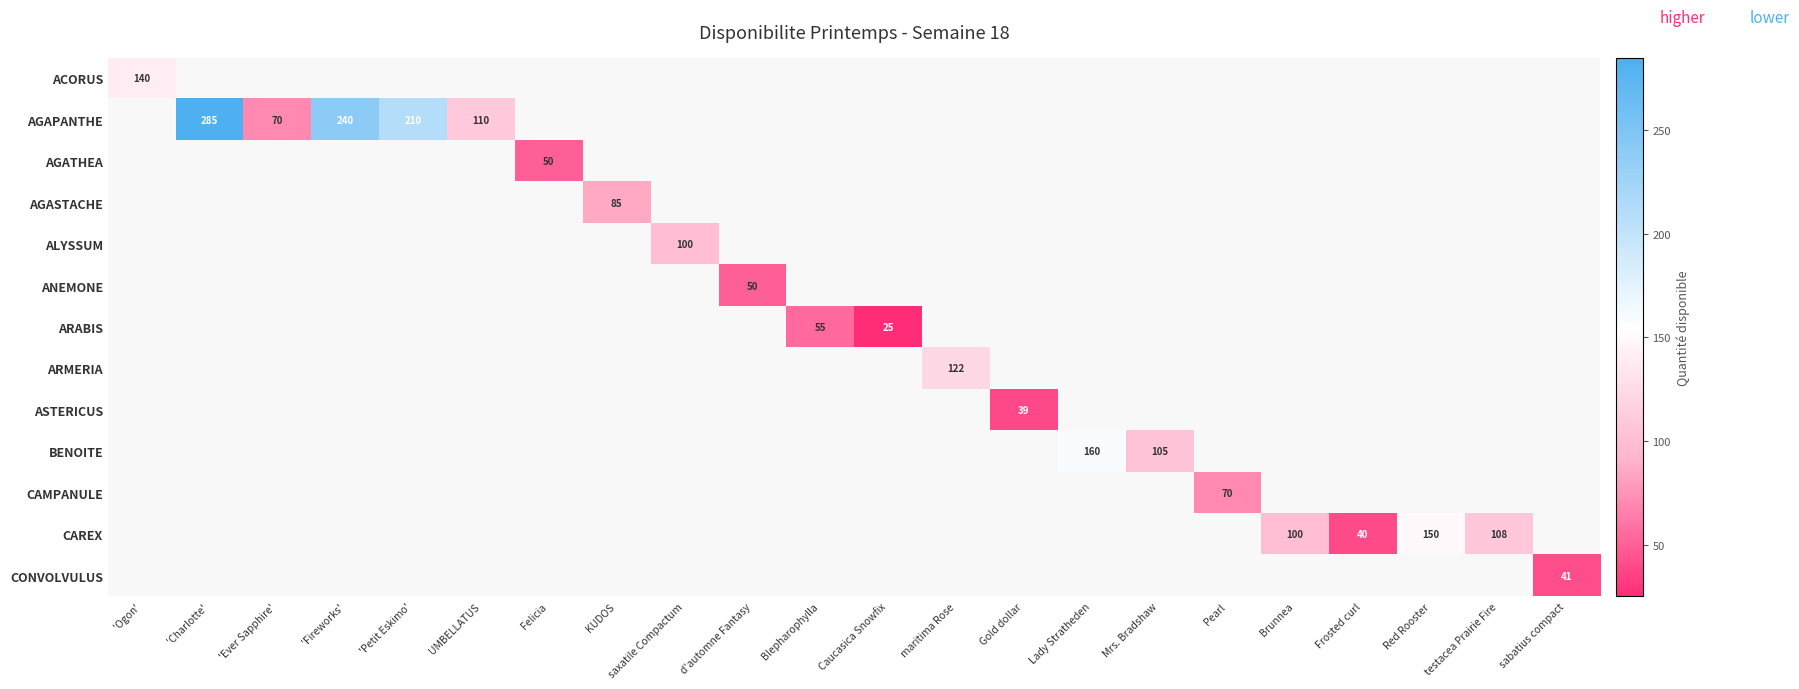

How many categories are shown in the chart?

22